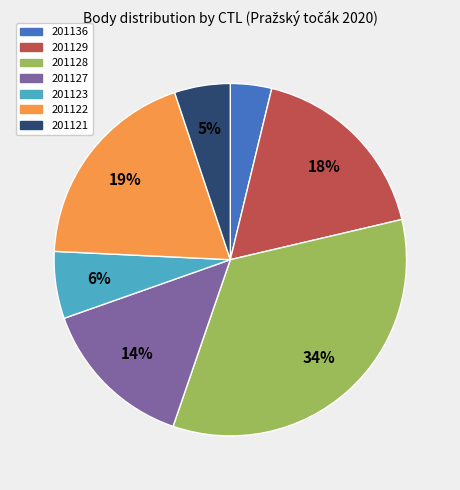

To the nearest percent, what portion does 201123 represent?

6%